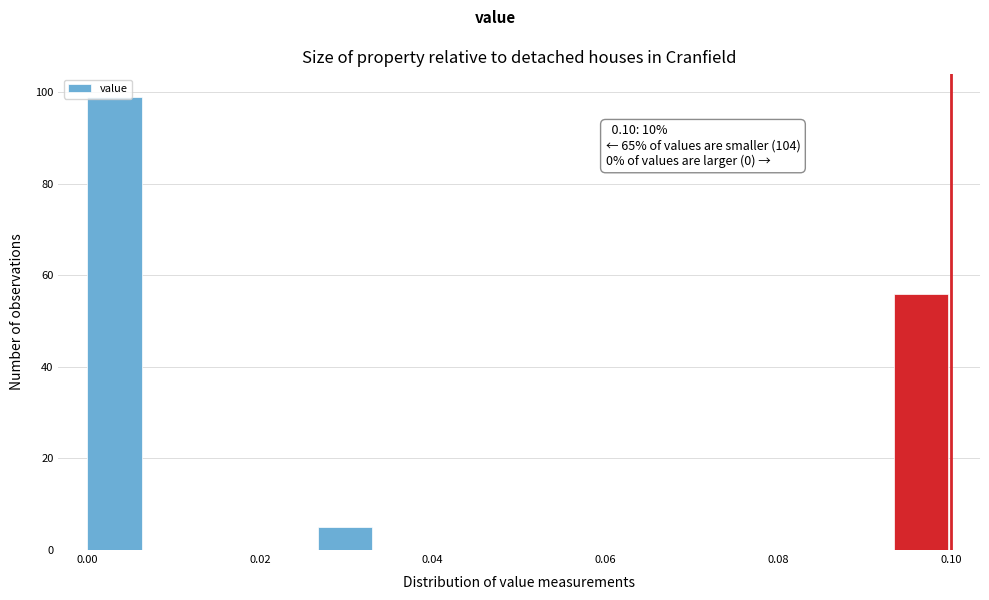

Around what value on the x-axis is the tallest bar? Give the approximate position of its centre, as read against the axis.

0.004